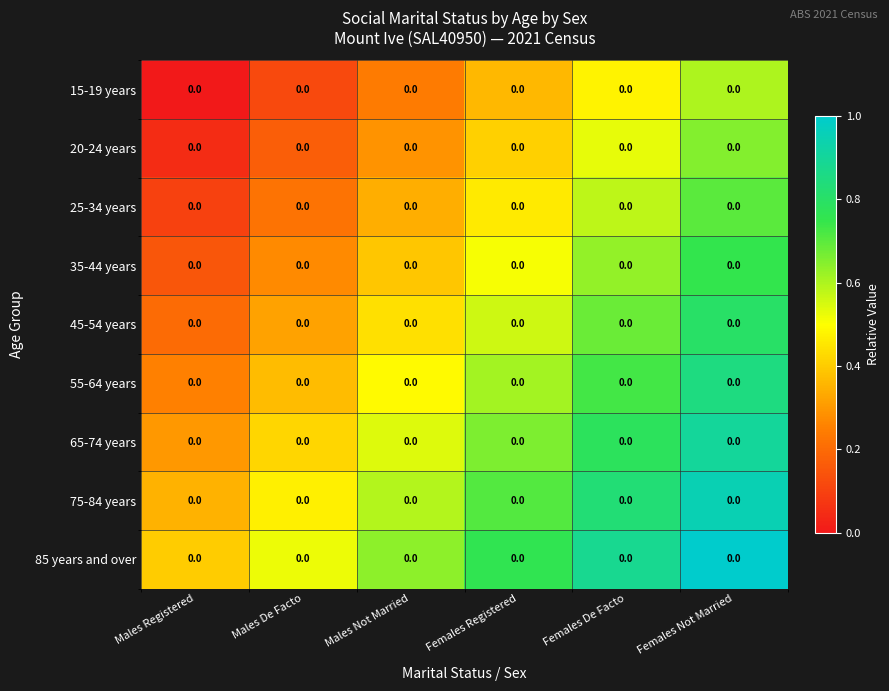

Read the 85 years and over value at Males Not Married.

0.6